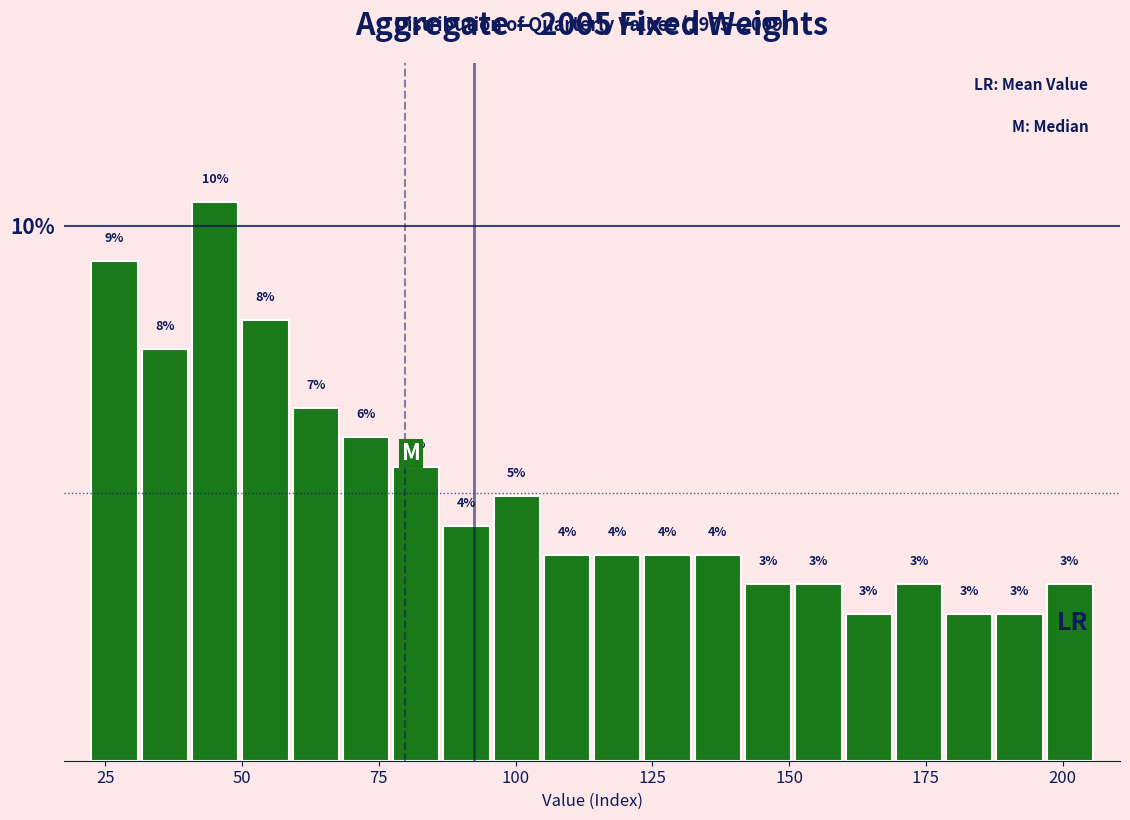

Read against the x-axis, roughly where is the centre of the tallest bar?

45